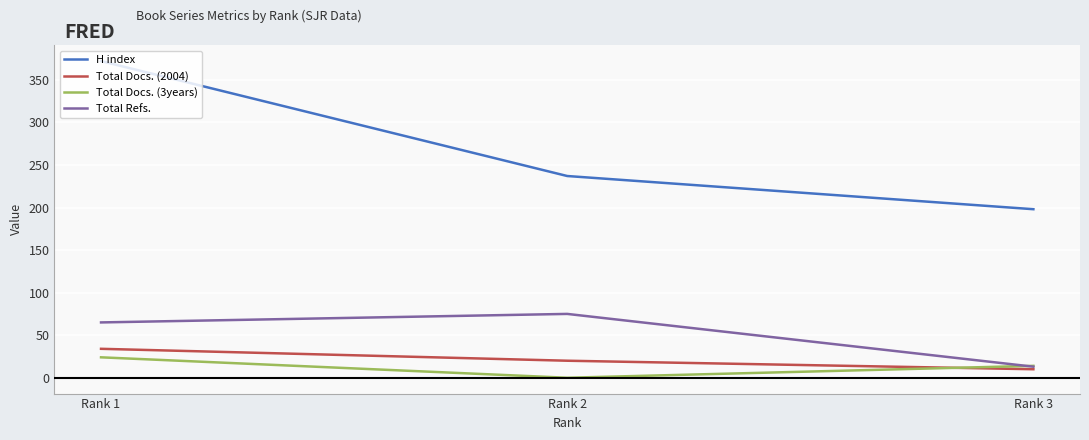

At which category is the sum across all series the highest?

Rank 1